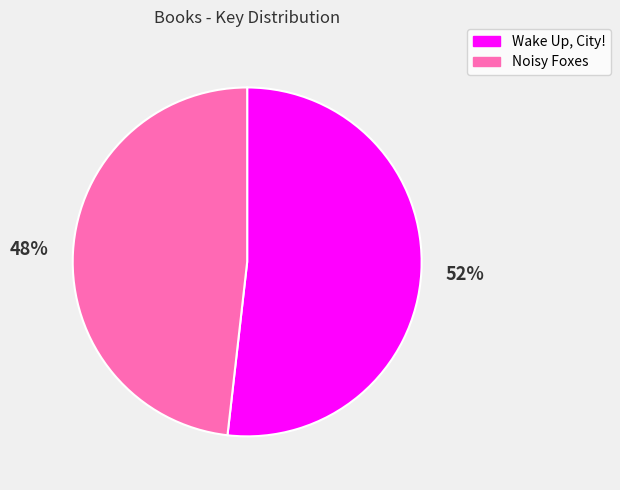

To the nearest percent, what is the combined percentage of Noisy Foxes and Wake Up, City!?

100%